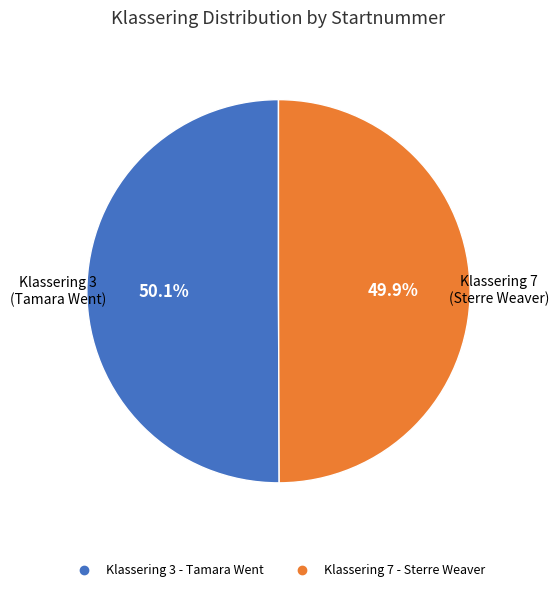

Does any single category account for the majority?

Yes